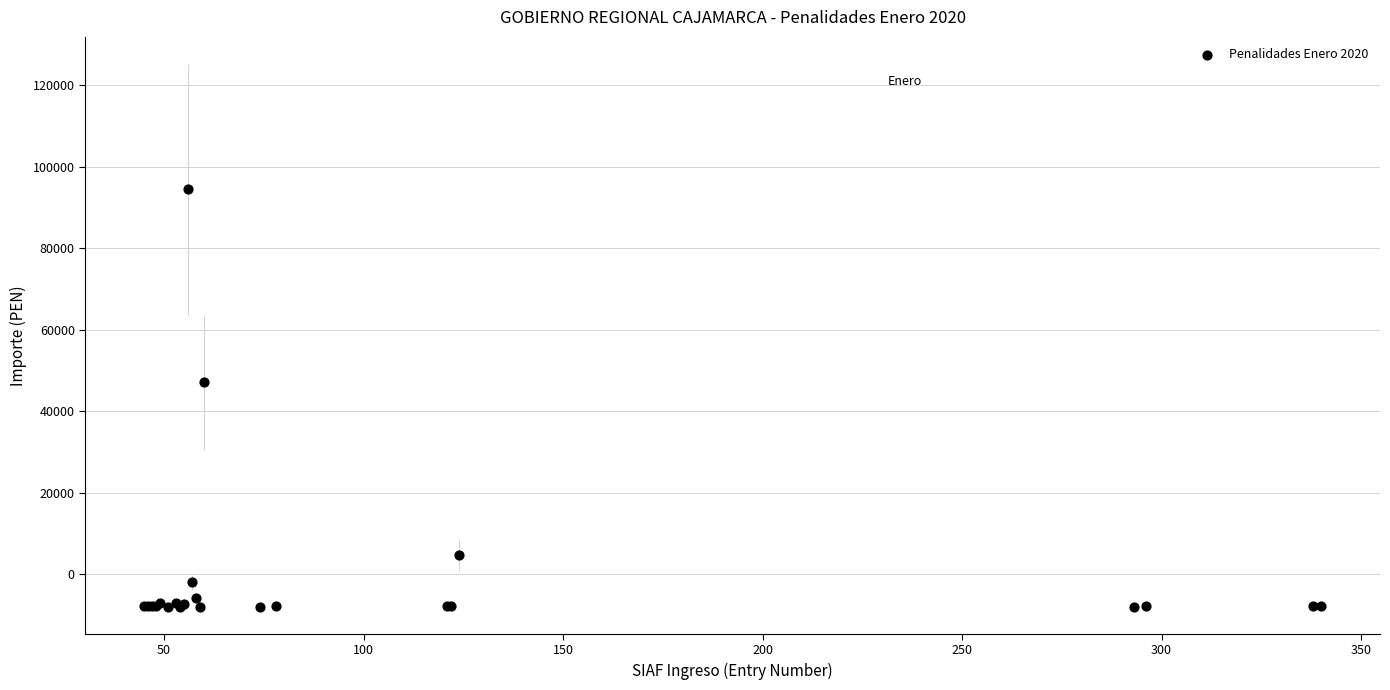

What Y value in the scatter plot is closest to 43312?

47110.5